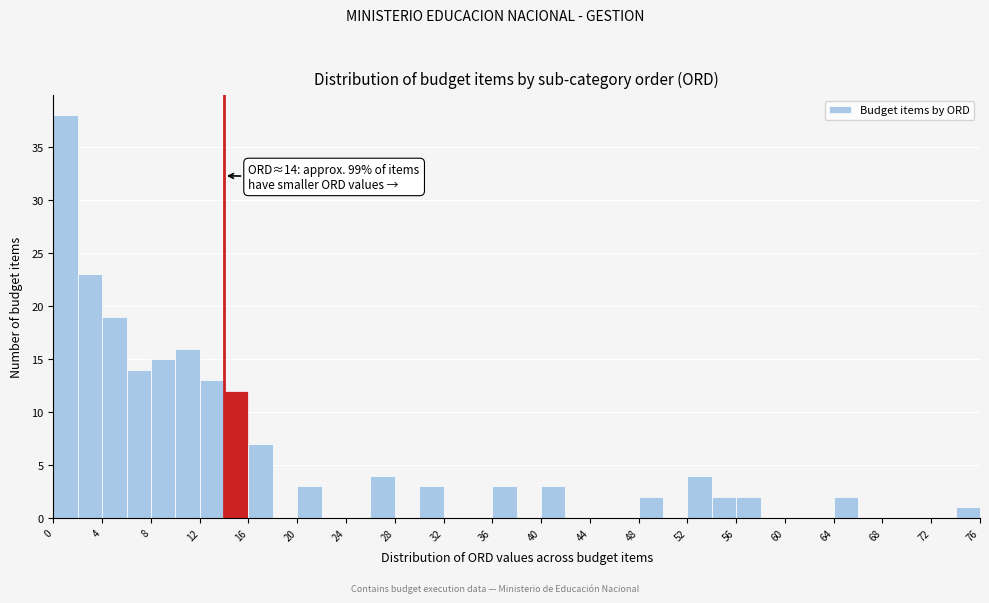

Which range on the x-axis has the tallest bar?

0 to 2